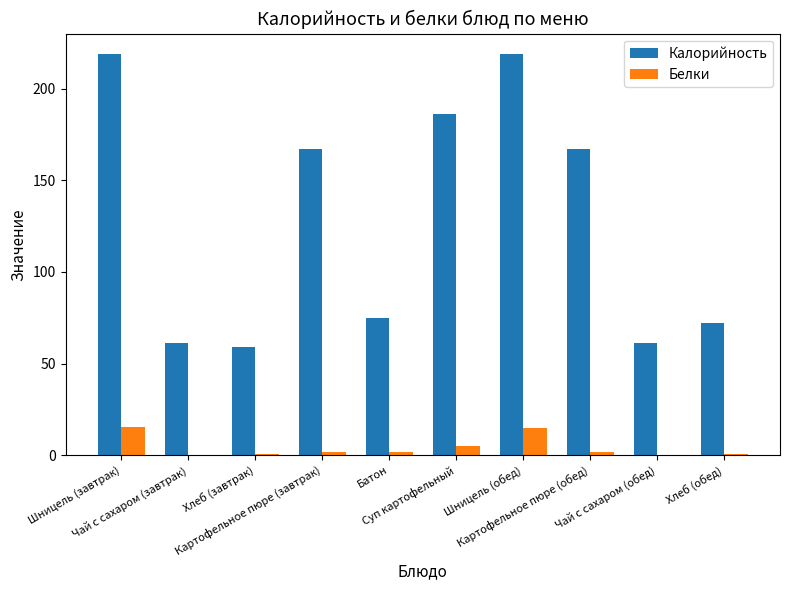

What is the highest value of the Белки series?

15.3